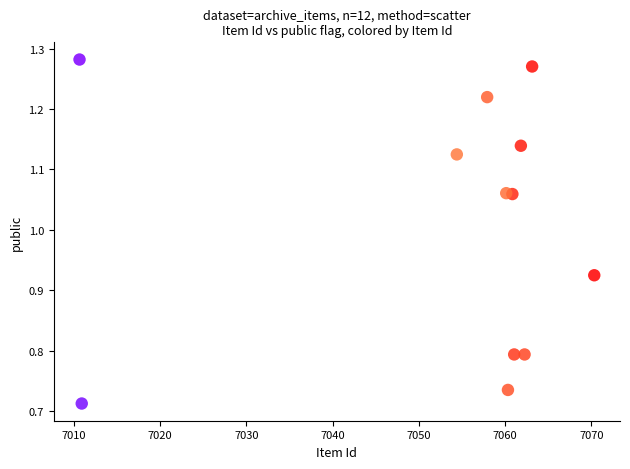

What is the average Y value?

1.0